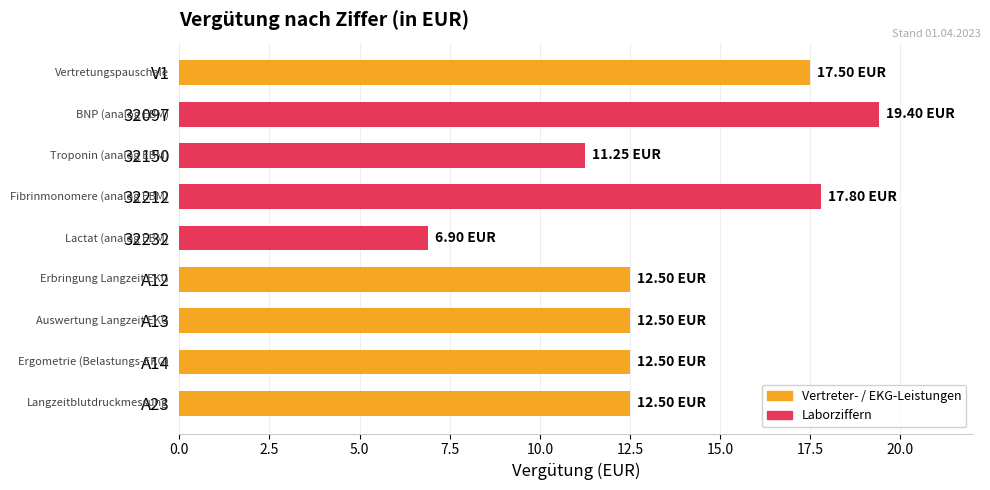

How many bars are there in total?

9